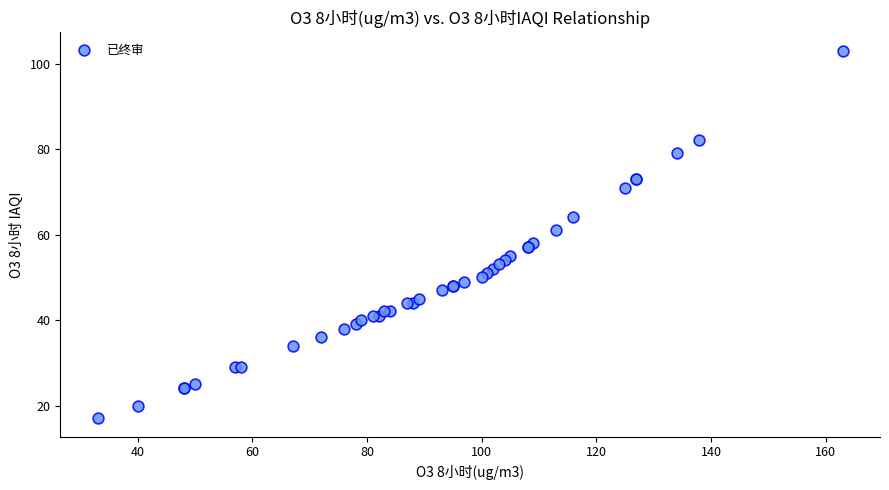

What Y value in the scatter plot is closest to 60?

61